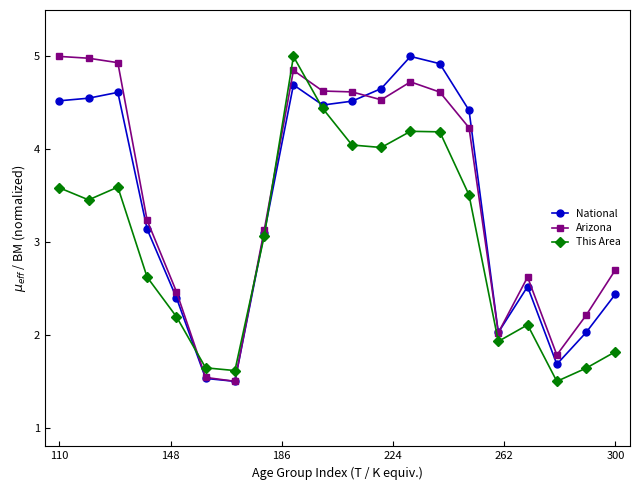

What is the minimum value shown in the chart?

1.5